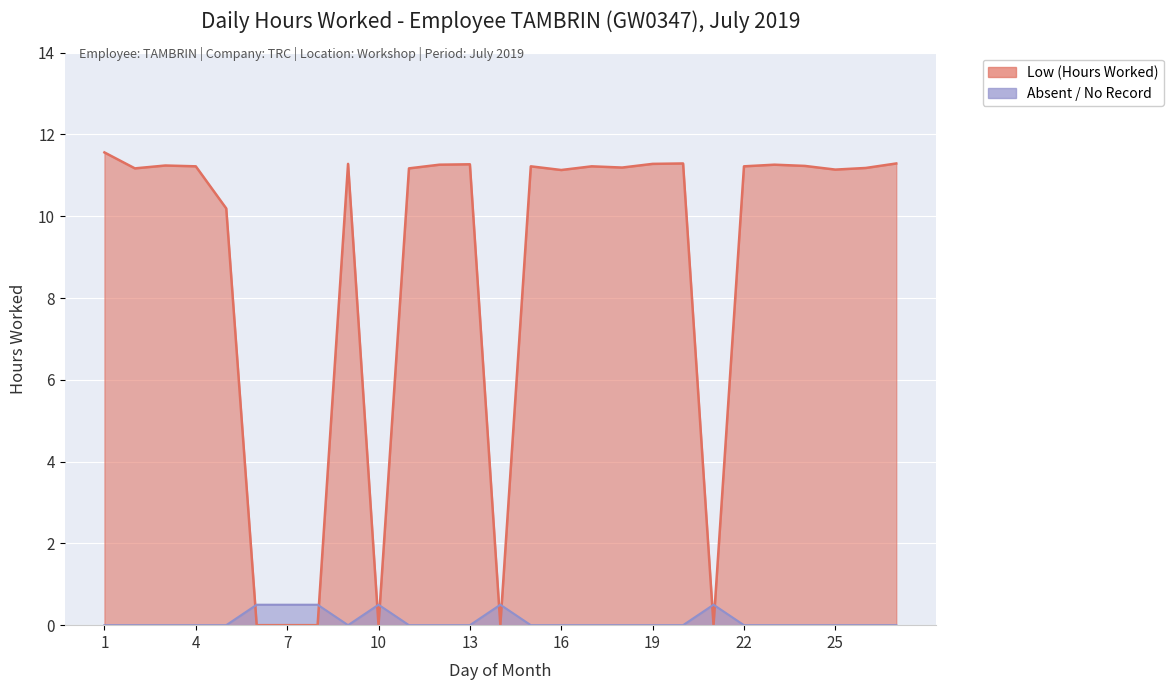

At which label is the value closest to 5?

6